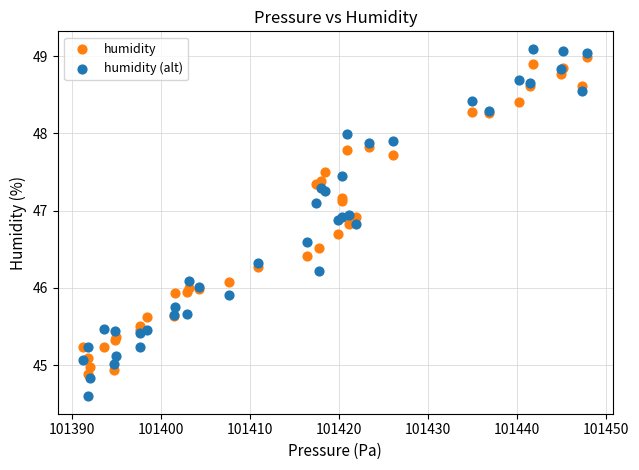

What are all the series names shown in the legend?

humidity, humidity (alt)